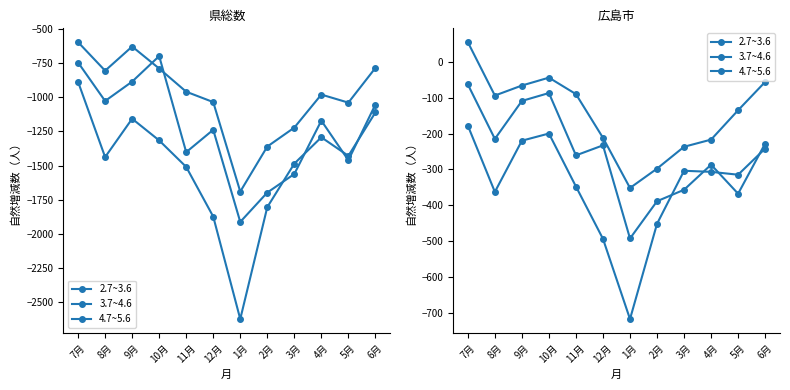

How many values in 2.7~3.6 are below zero?

11